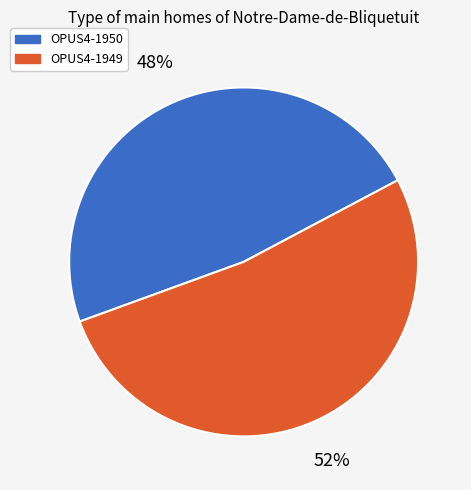

What is the ratio of the value at OPUS4-1950 to the value at OPUS4-1949?

0.9